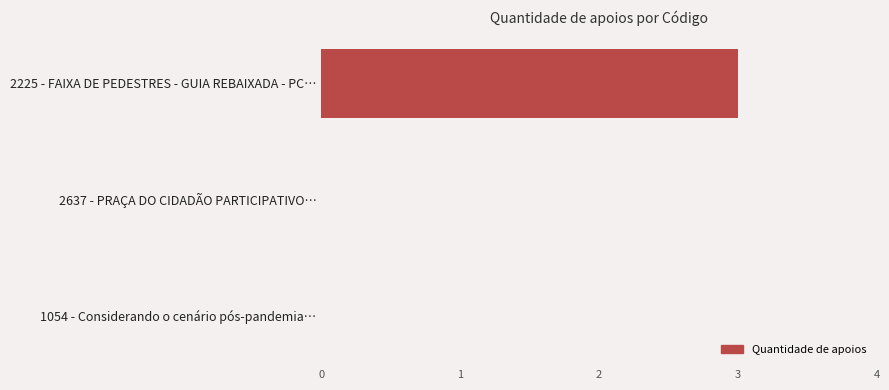

How many distinct data groups are displayed?

1